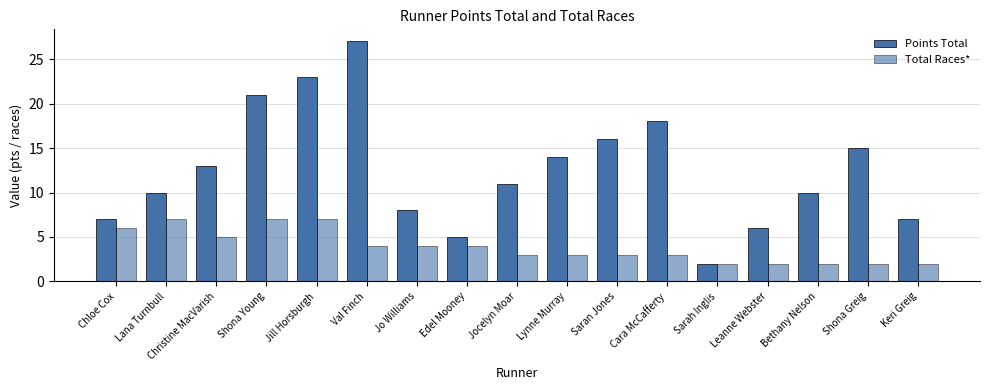

Reading left to right, list all the values displayed in this chart.

Points Total: Chloe Cox=7	Lana Turnbull=10	Christine MacVarish=13	Shona Young=21	Jill Horsburgh=23	Val Finch=27	Jo Williams=8	Edel Mooney=5	Jocelyn Moar=11	Lynne Murray=14	Saran Jones=16	Cara McCafferty=18	Sarah Inglis=2	Leanne Webster=6	Bethany Nelson=10	Shona Greig=15	Keri Greig=7
Total Races*: Chloe Cox=6	Lana Turnbull=7	Christine MacVarish=5	Shona Young=7	Jill Horsburgh=7	Val Finch=4	Jo Williams=4	Edel Mooney=4	Jocelyn Moar=3	Lynne Murray=3	Saran Jones=3	Cara McCafferty=3	Sarah Inglis=2	Leanne Webster=2	Bethany Nelson=2	Shona Greig=2	Keri Greig=2